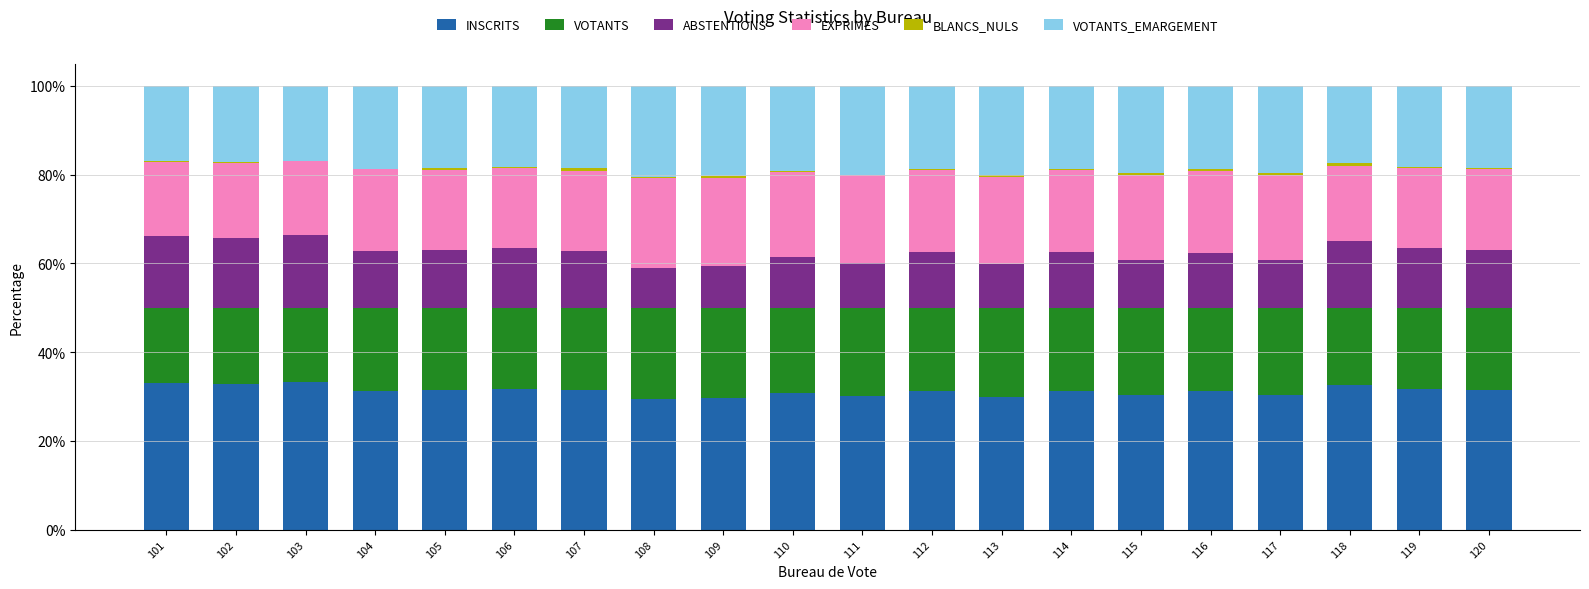

The value of INSCRITS at 118 is 14.9. True or false?

False